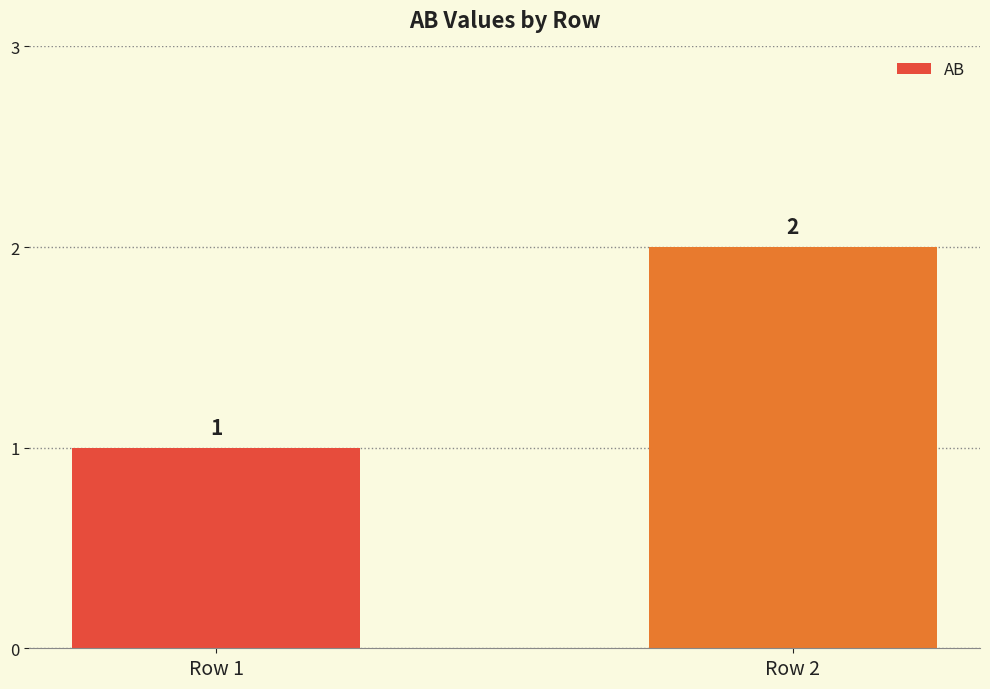

List the labels in order of value, smallest first.

Row 1, Row 2